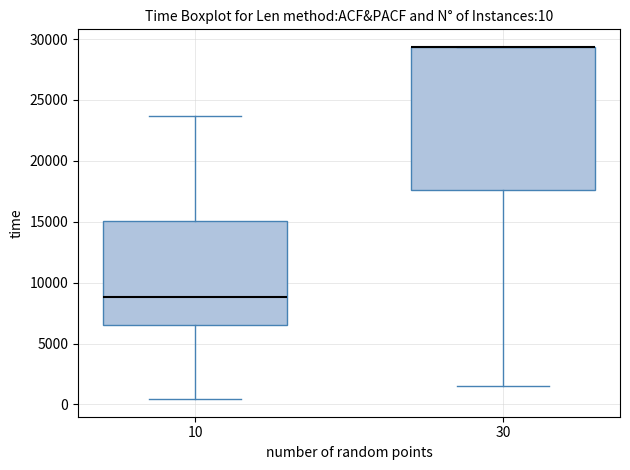

Comparing the boxes themselves (not the whiskers), which one is the tallest?

30